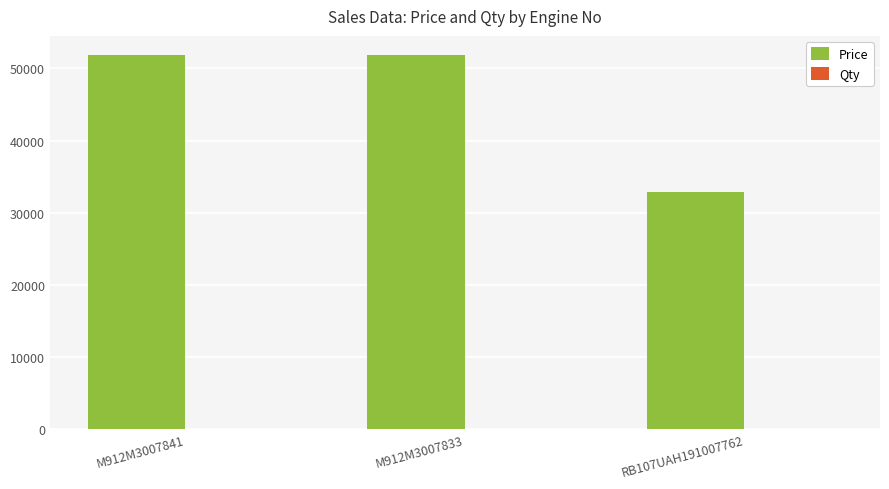

What is the difference between the Price values at M912M3007833 and RB107UAH191007762?

19106